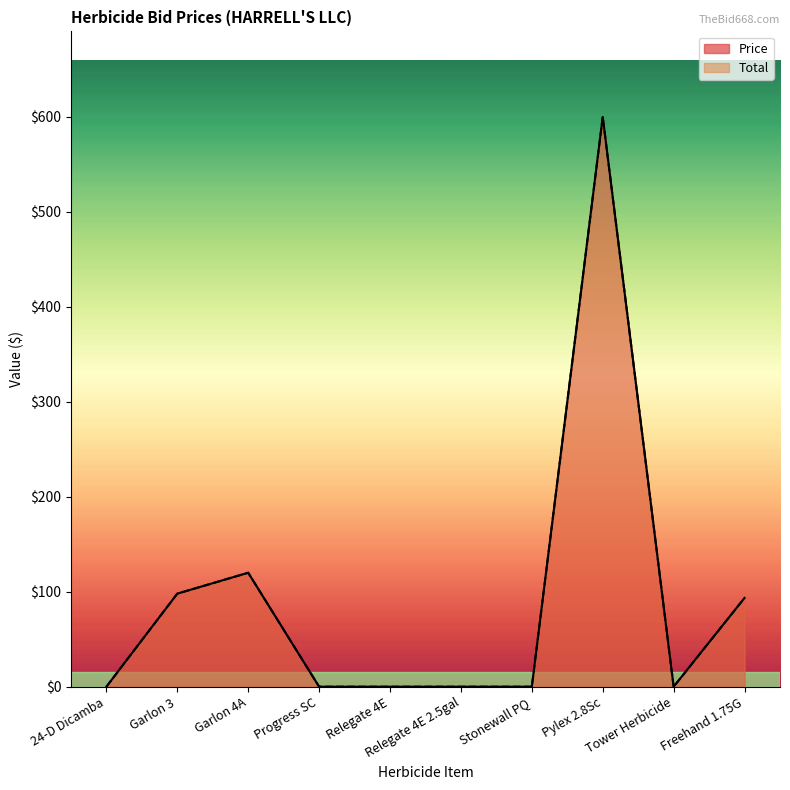

Reading left to right, extract all data points from this chart.

Price: 24-D Dicamba=0.0	Garlon 3=98.0	Garlon 4A=120.0	Progress SC=0.0	Relegate 4E=0.0	Relegate 4E 2.5gal=0.0	Stonewall PQ=0.0	Pylex 2.8Sc=600.0	Tower Herbicide=0.0	Freehand 1.75G=93.5
Total: 24-D Dicamba=0.0	Garlon 3=98.0	Garlon 4A=120.0	Progress SC=0.0	Relegate 4E=0.0	Relegate 4E 2.5gal=0.0	Stonewall PQ=0.0	Pylex 2.8Sc=600.0	Tower Herbicide=0.0	Freehand 1.75G=93.5